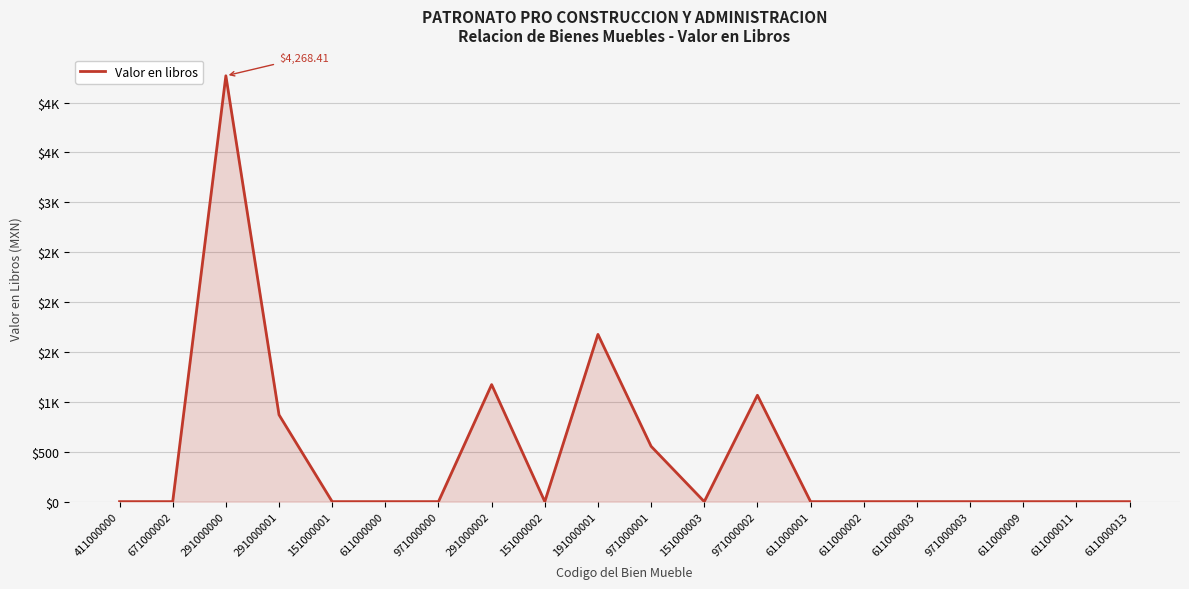

Reading left to right, list all the values displayed in this chart.

0.0	0.0	4268.4	870.0	0.0	0.0	0.0	1173.1	0.0	1676.3	554.7	0.0	1066.1	0.0	0.0	0.0	0.0	0.0	0.0	0.0